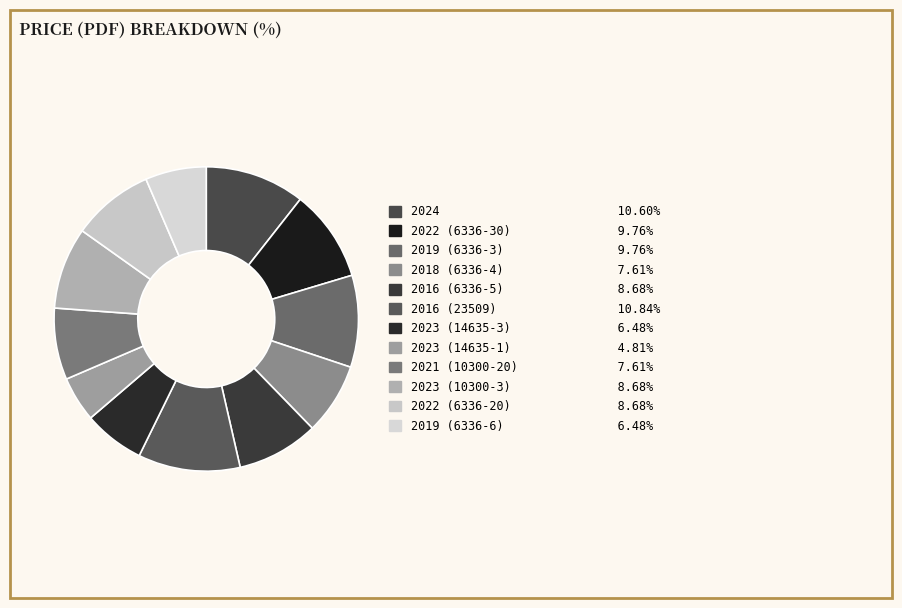

Is 2016 (6336-5) the majority of the pie?

No